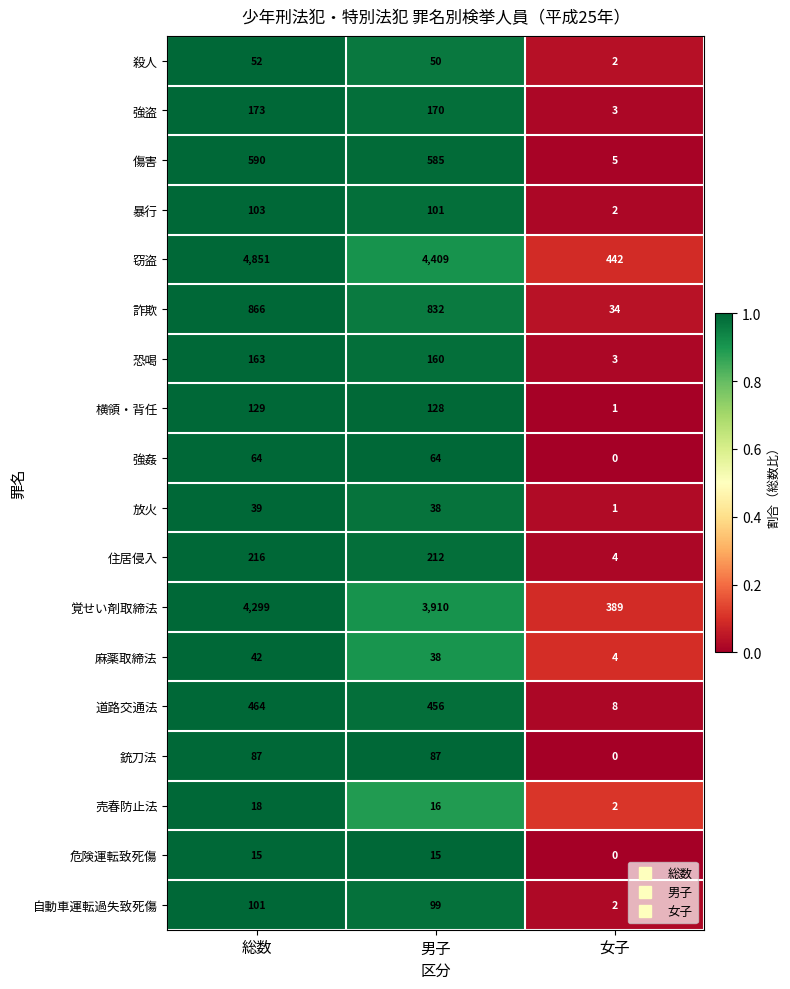

Is it true that 銃刀法 equals 0 at 女子?

True